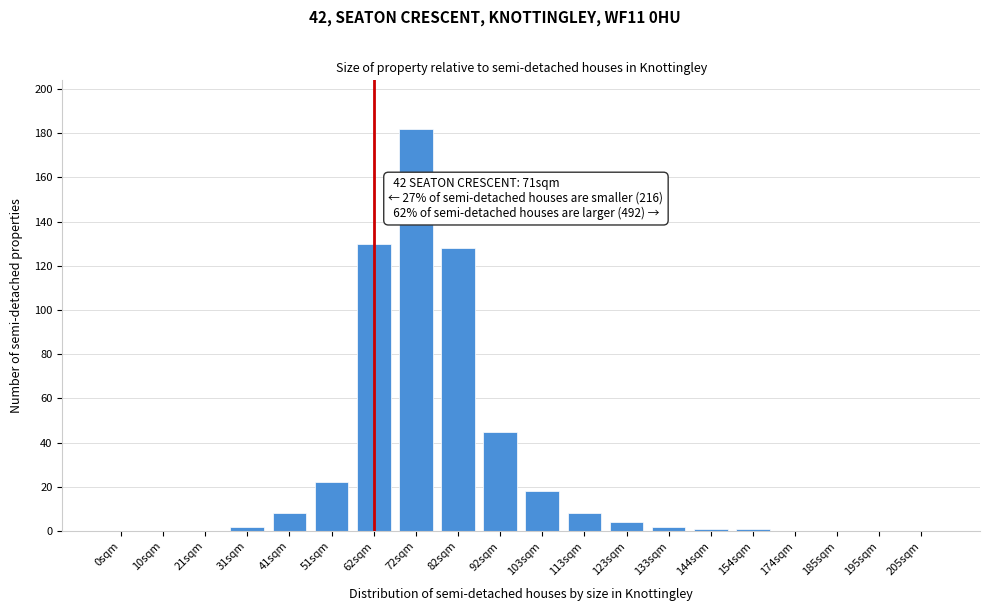

Reading left to right, list all the values displayed in this chart.

0sqm=0	10sqm=0	21sqm=0	31sqm=2	41sqm=8	51sqm=22	62sqm=130	72sqm=182	82sqm=128	92sqm=45	103sqm=18	113sqm=8	123sqm=4	133sqm=2	144sqm=1	154sqm=1	174sqm=0	185sqm=0	195sqm=0	205sqm=0